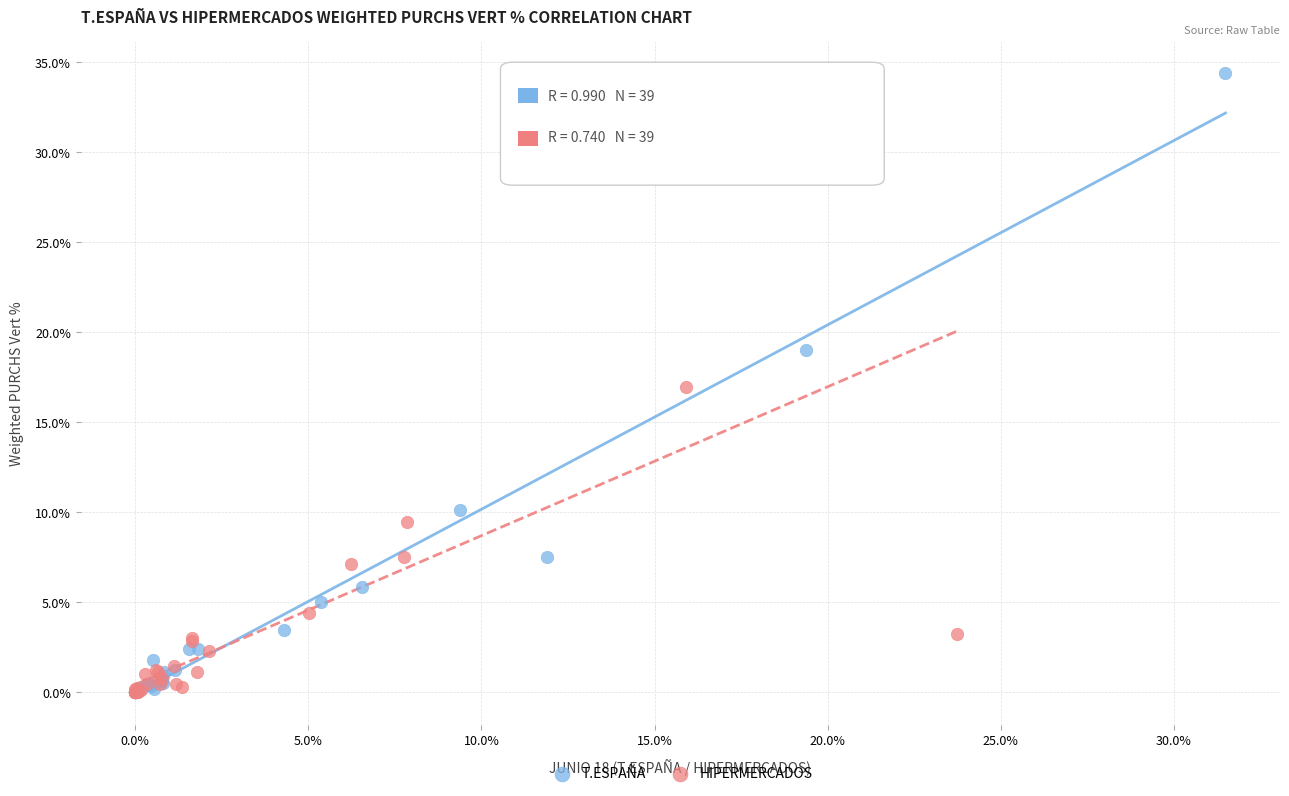

Which series has the largest Y range (max minus min)?

T.ESPAÑA